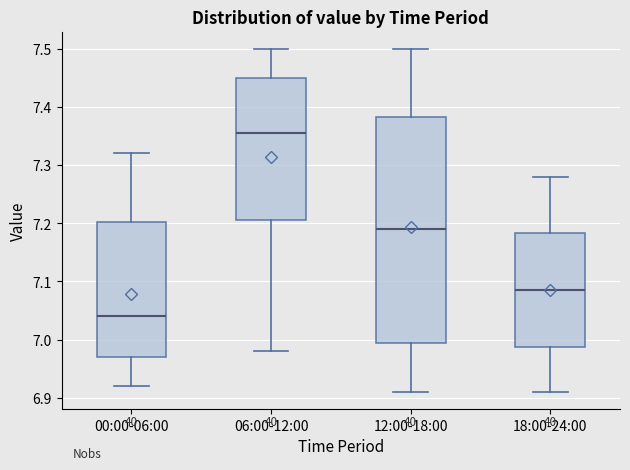

Which box's median line is the lowest?

00:00-06:00